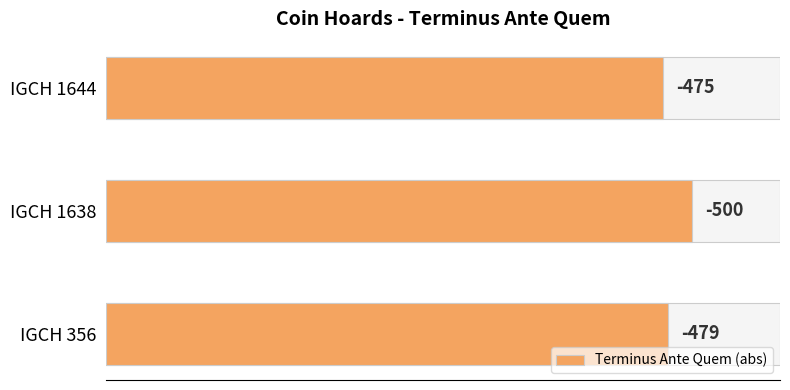

Are the bars horizontal?

Yes